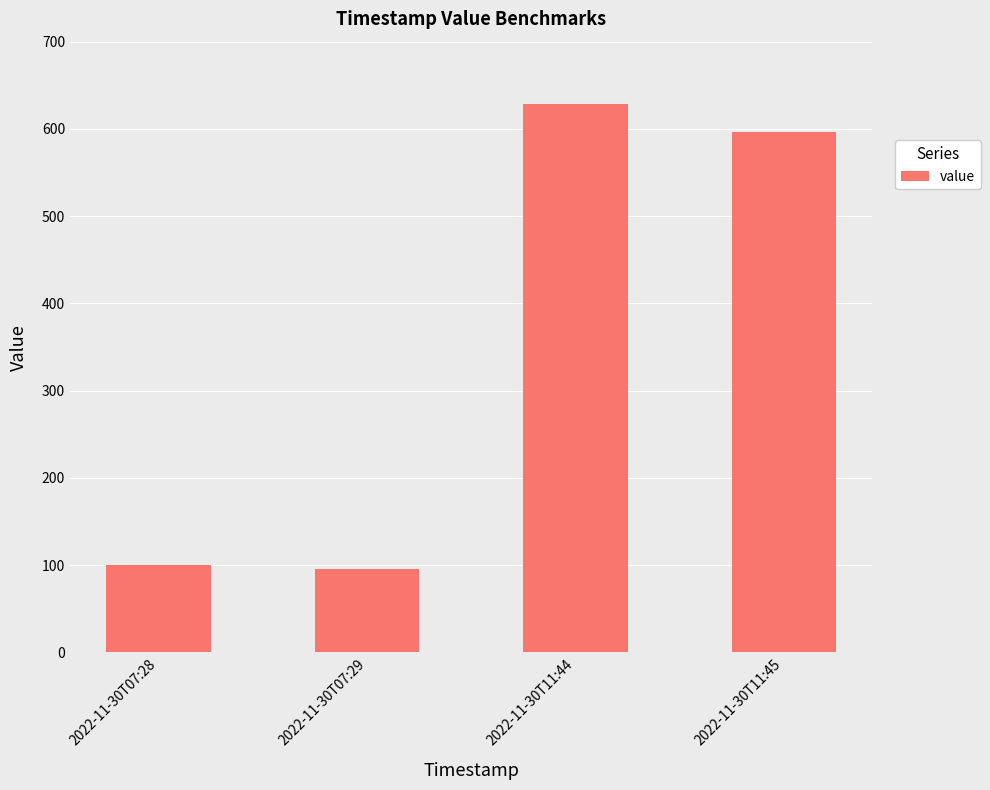

What is the label of the 1st bar from the right?

2022-11-30T11:45